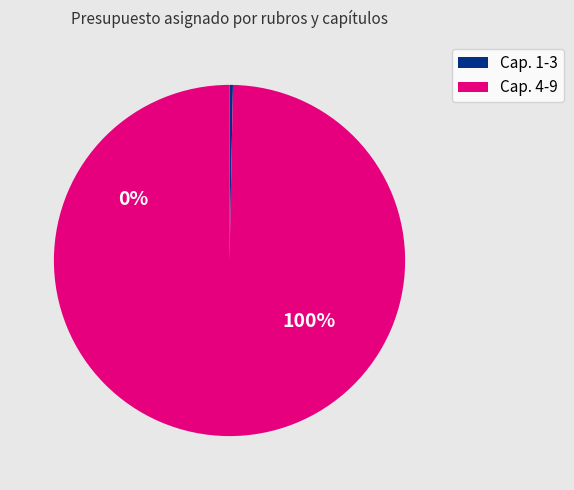

The 124004 slice represents 1% of the pie. True or false?

False